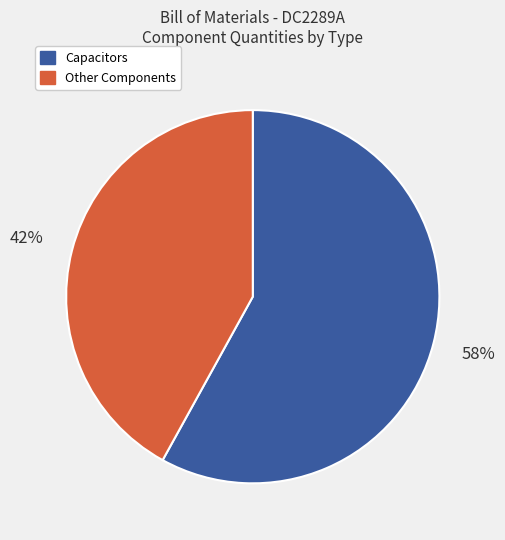

Does any single category account for the majority?

Yes